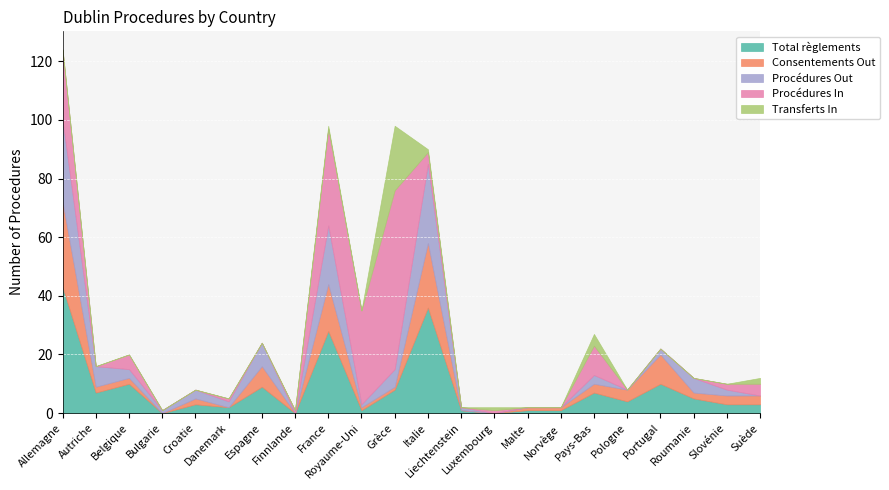

True or false: Transferts In and Procédures In intersect in this chart.

False